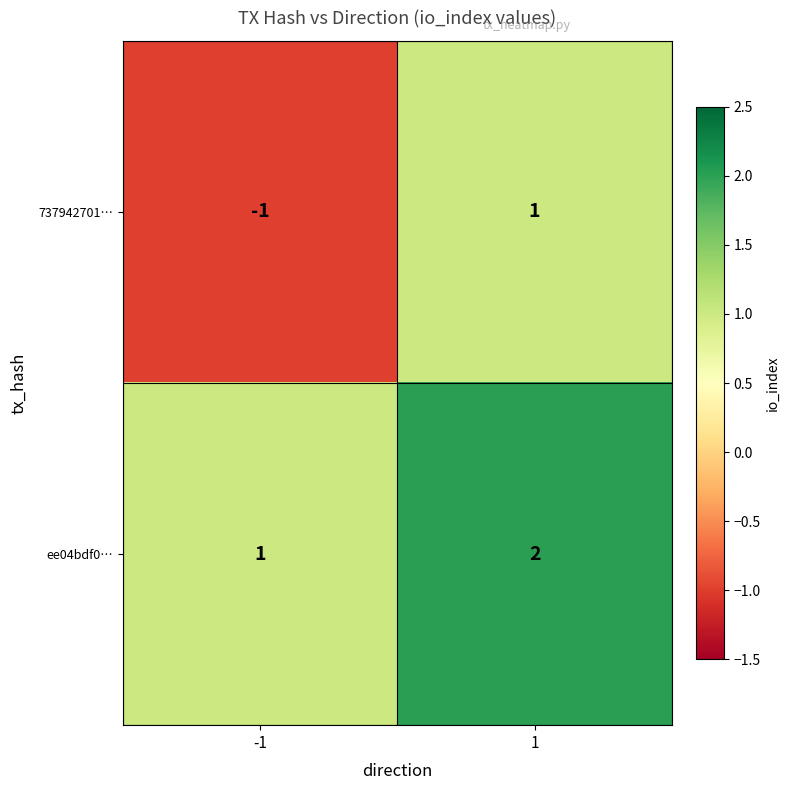

What is the spread (max minus min) of values at -1?

2